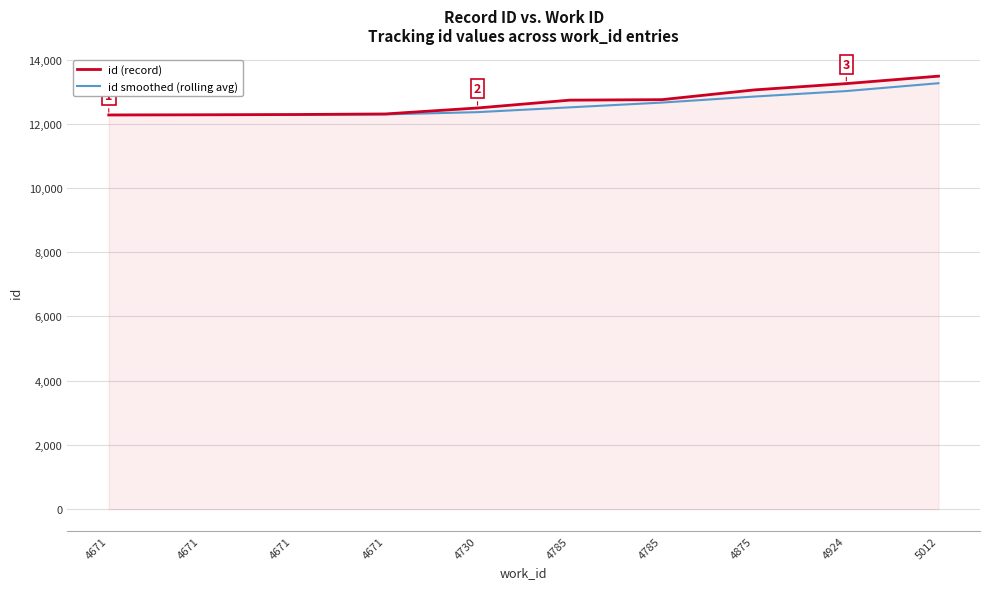

What is the greatest value displayed?

13482.0